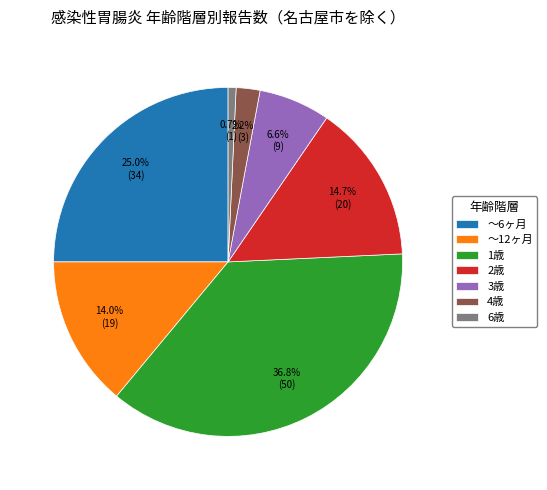

Which has a higher value, 2歳 or ～6ヶ月?

～6ヶ月